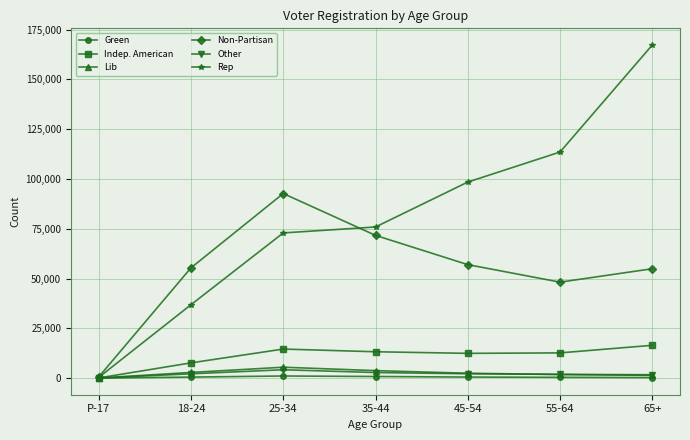

How many data points does each series have?

7